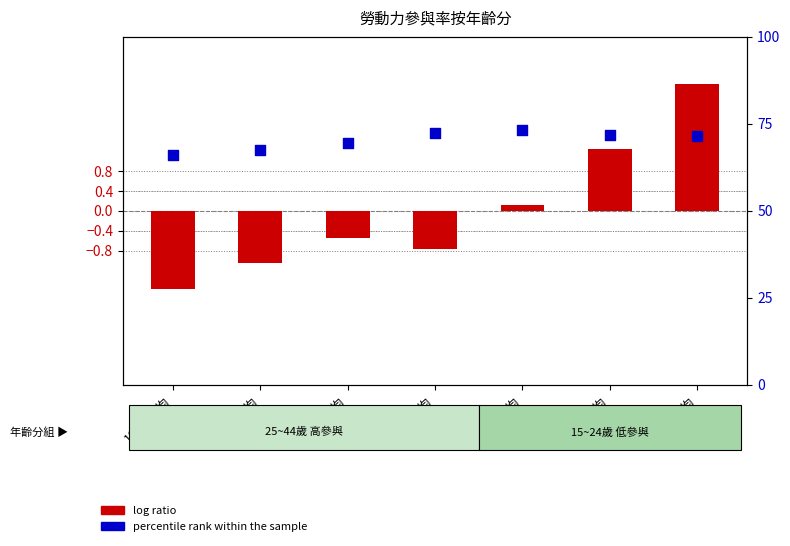

Which series has the largest total across all categories?

percentile rank within the sample